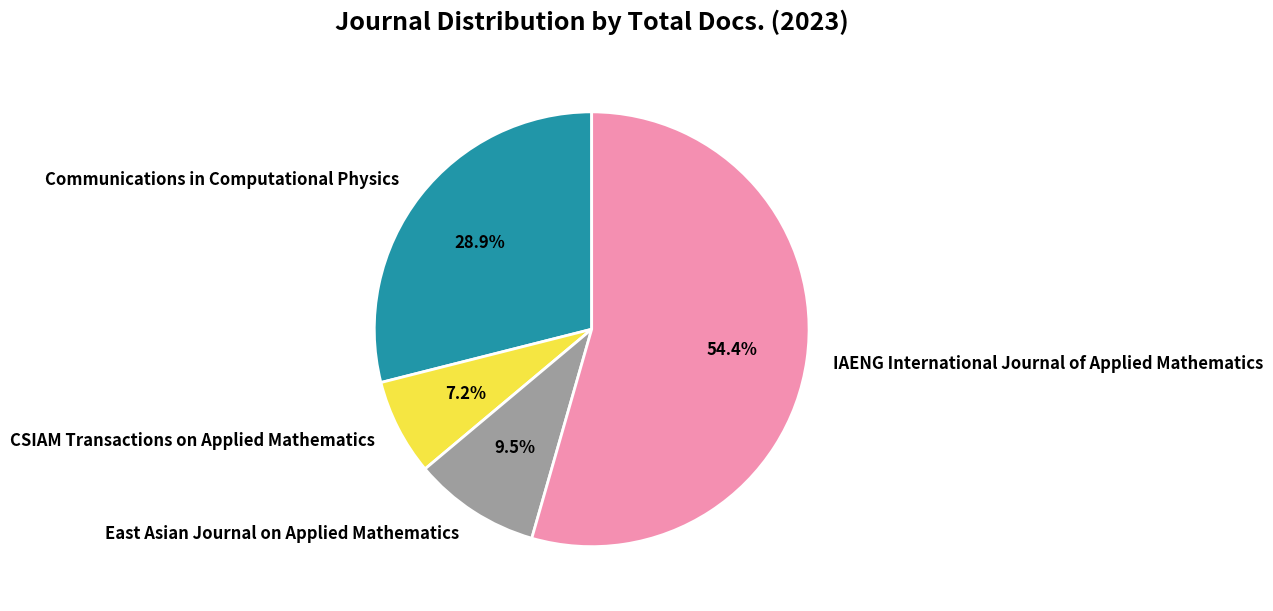

To the nearest percent, what is the average slice percentage?

25%